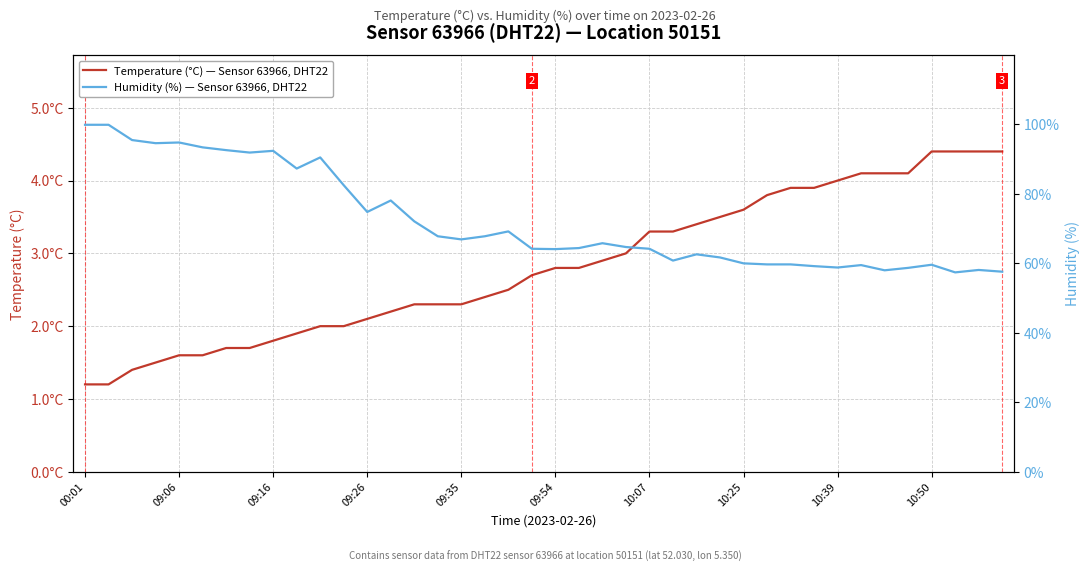

Where does the Temperature (°C) — Sensor 63966, DHT22 series first go above 2?

09:26